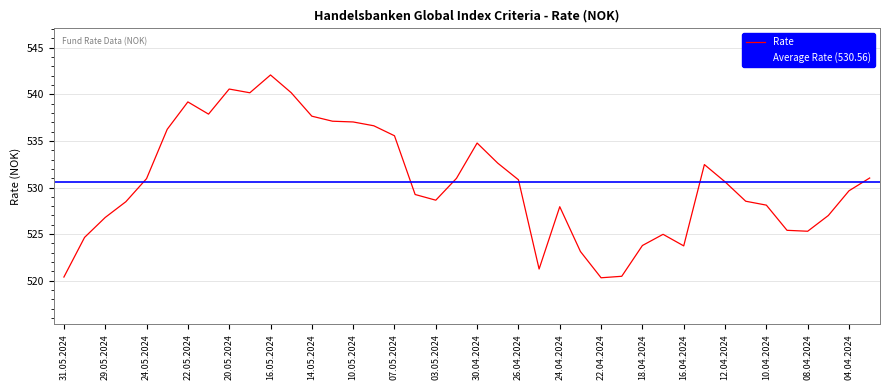

The chart shows a value of 255.9 at 02.05.2024. True or false?

False